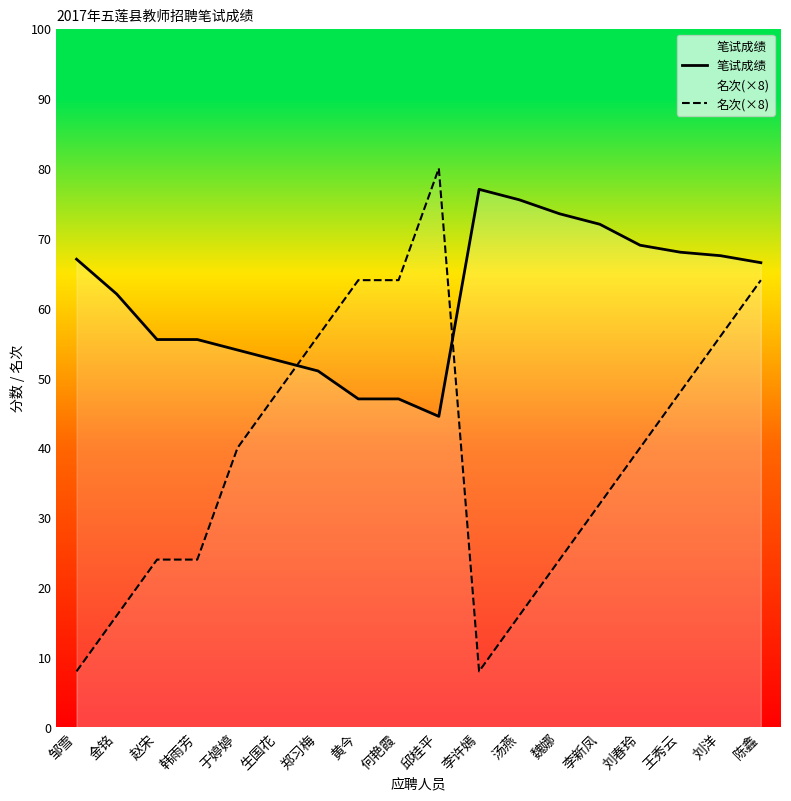

What is the minimum value shown in the chart?

8.0